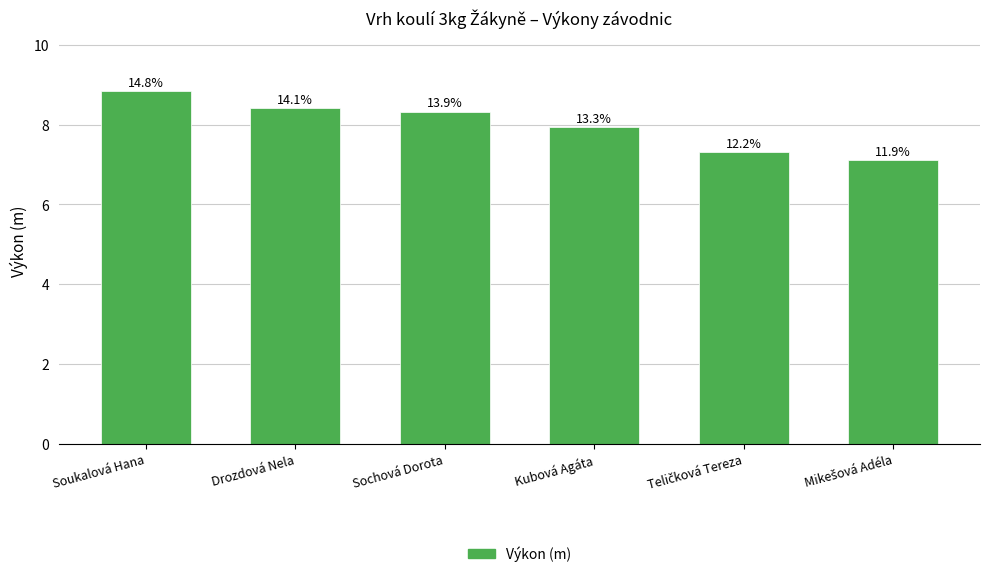

What is the change in value from Sochová Dorota to Mikešová Adéla?

-1.2